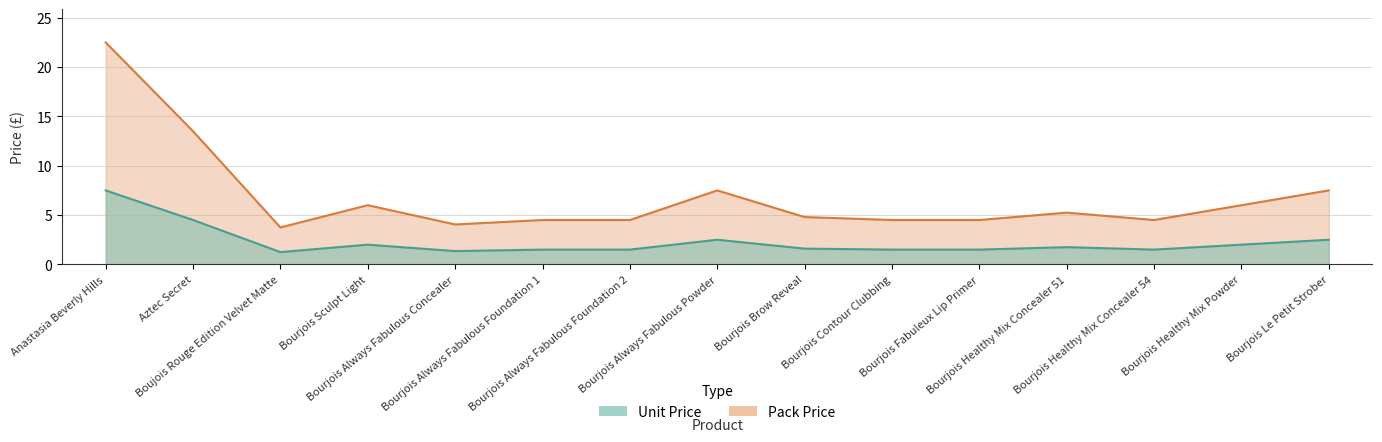

What are all the series names shown in the legend?

Unit Price, Pack Price